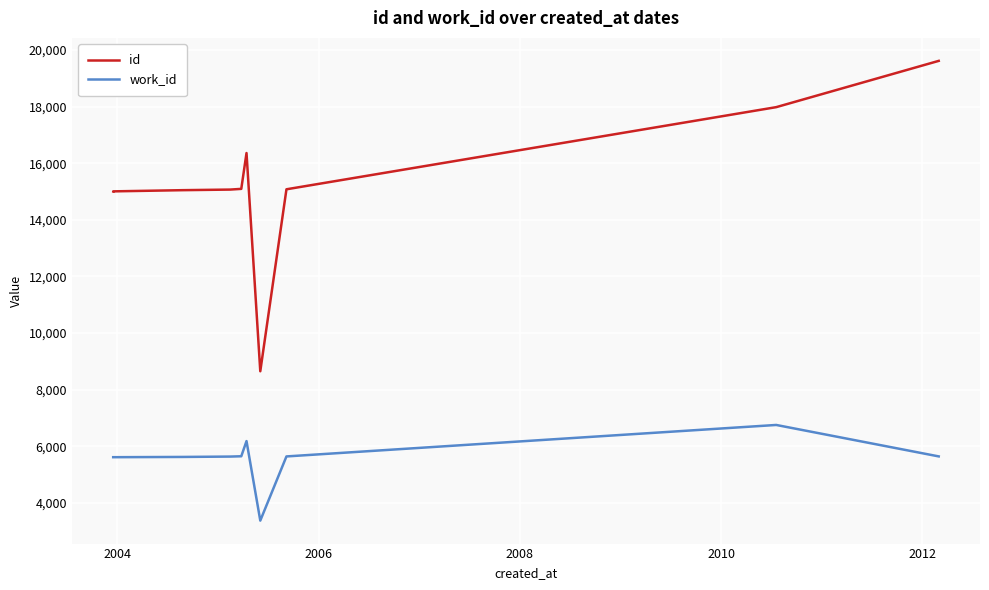

Count the number of categories in the chart.

10